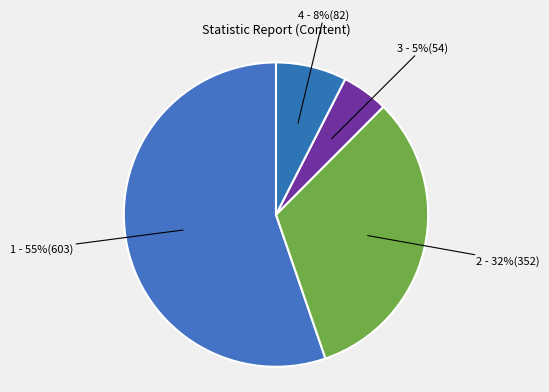

How many segments does this pie chart have?

4